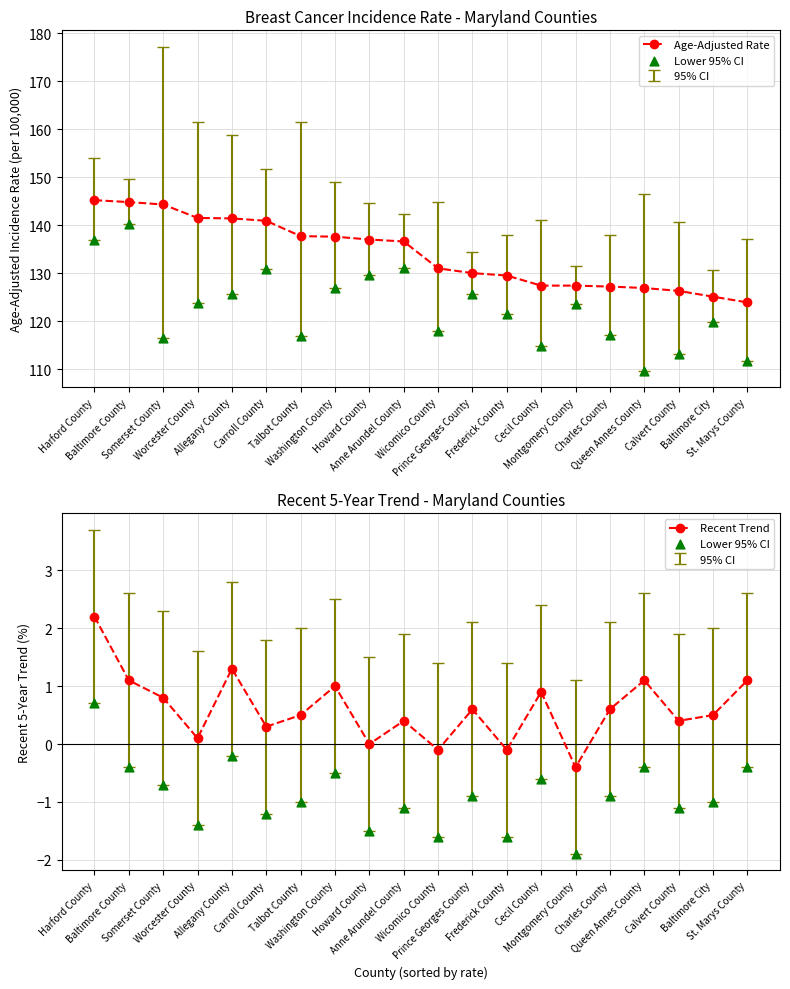

Is the value of Lower 95% CI at Somerset County greater than the value of Recent Trend at Baltimore City?

No